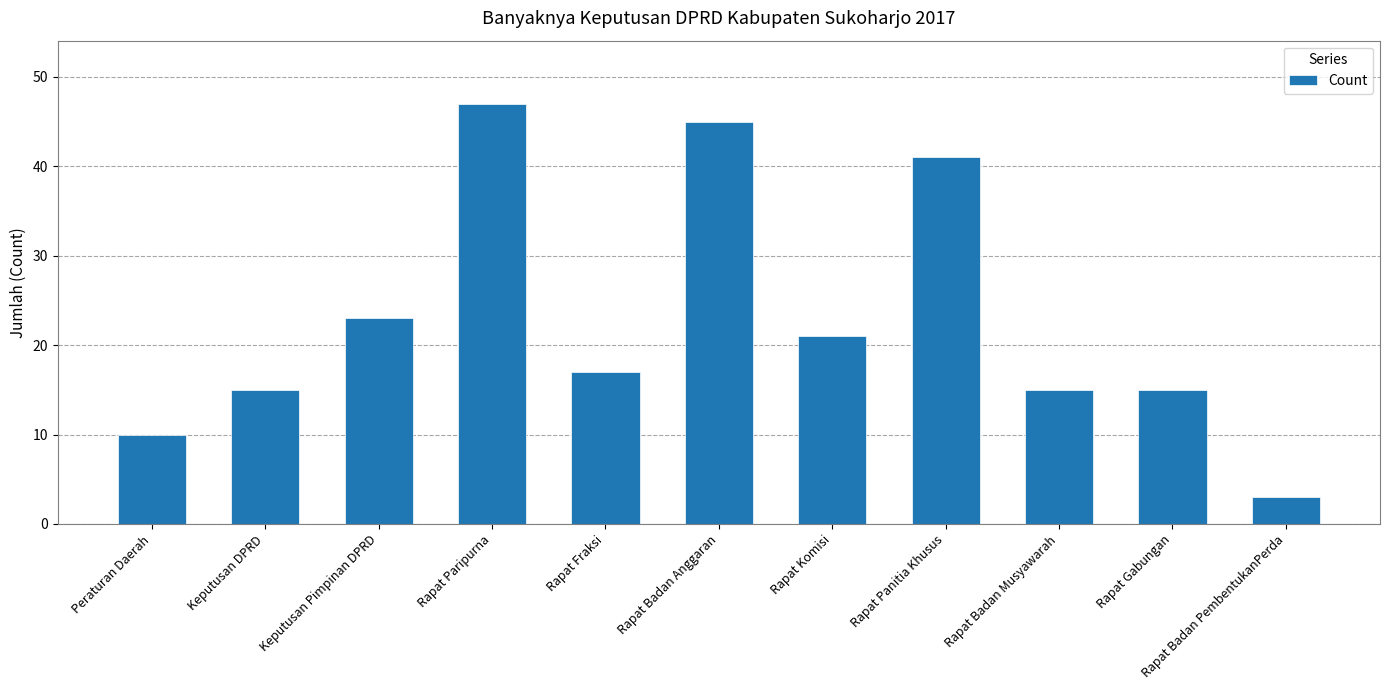

Count the number of data series in this chart.

1